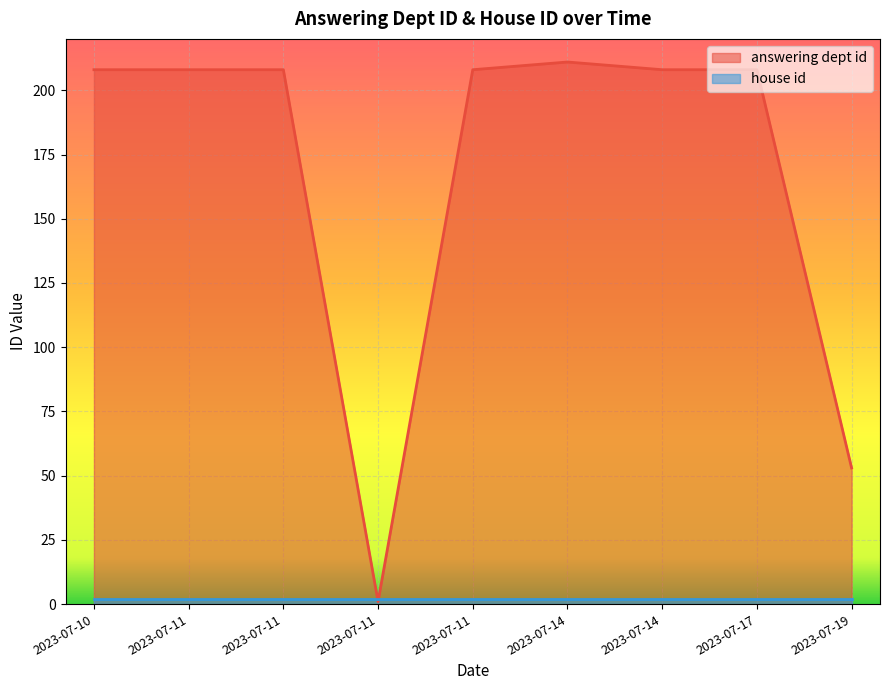

Rank the categories by value from lowest to highest.

2023-07-11, 2023-07-19, 2023-07-10, 2023-07-11, 2023-07-11, 2023-07-11, 2023-07-14, 2023-07-17, 2023-07-14